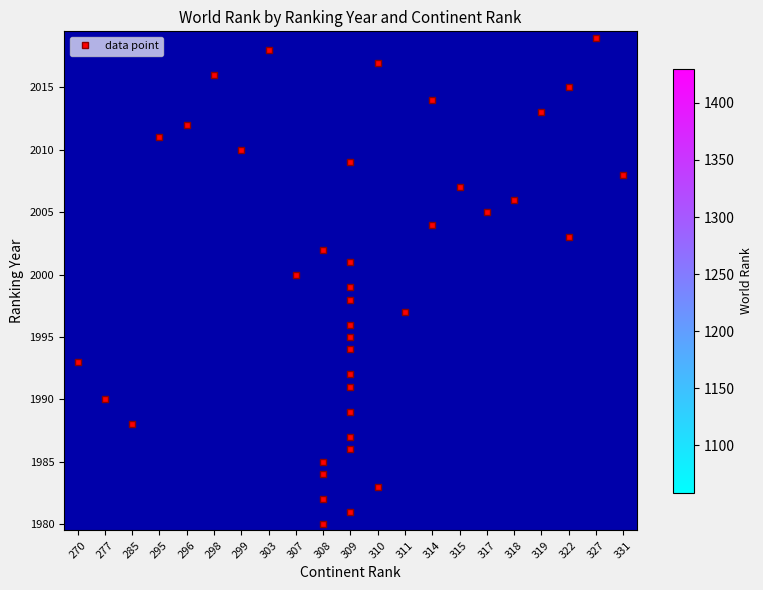

What is the minimum value shown in the chart?

1058.0